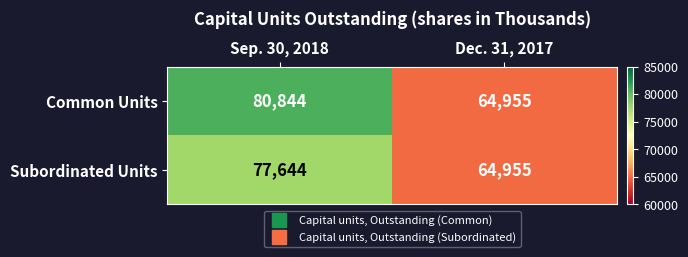

What is the average value of the Common Units series?

72900